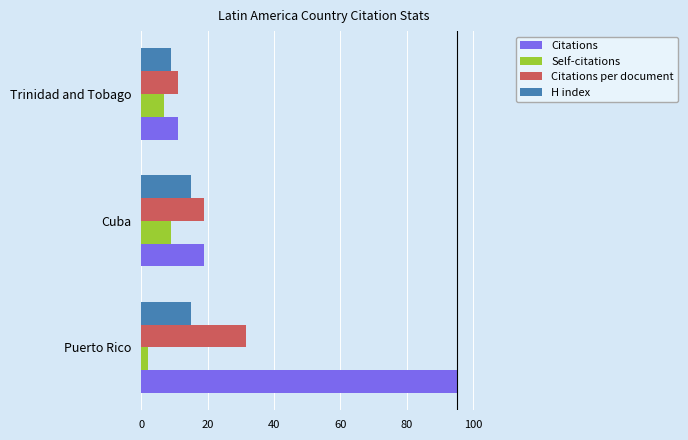

What is the difference between the second highest and minimum values in the Citations series?

8.0